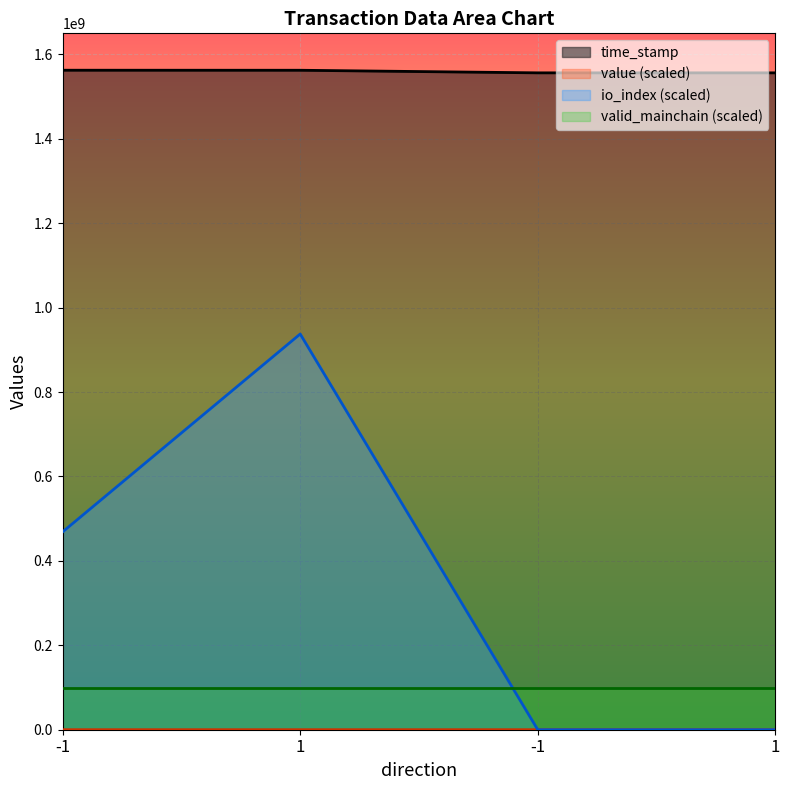

Does the chart display data point markers on the line(s)?

No